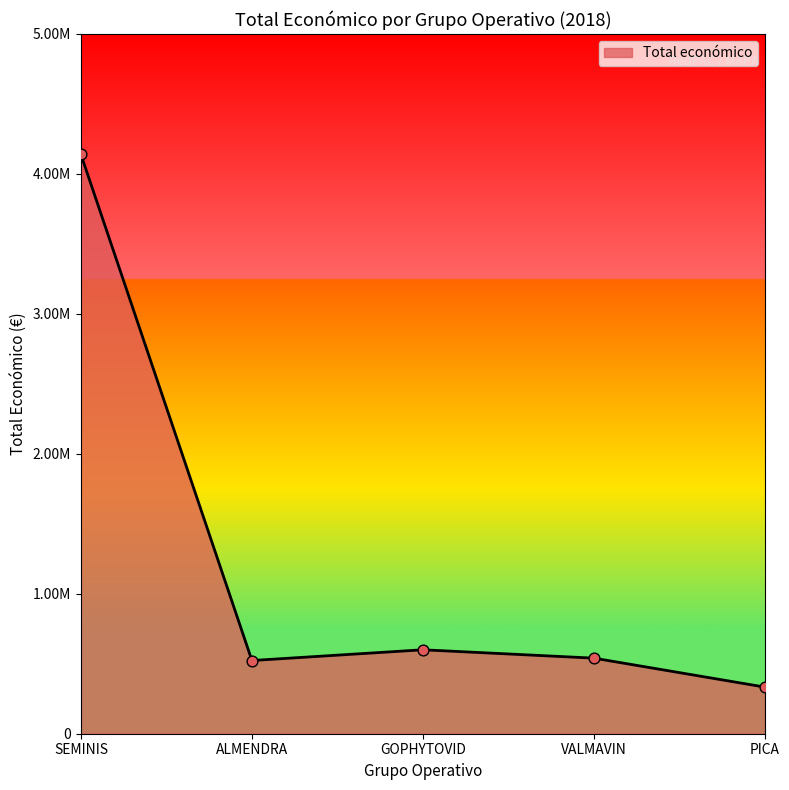

Is this an area chart (filled region under the line)?

Yes